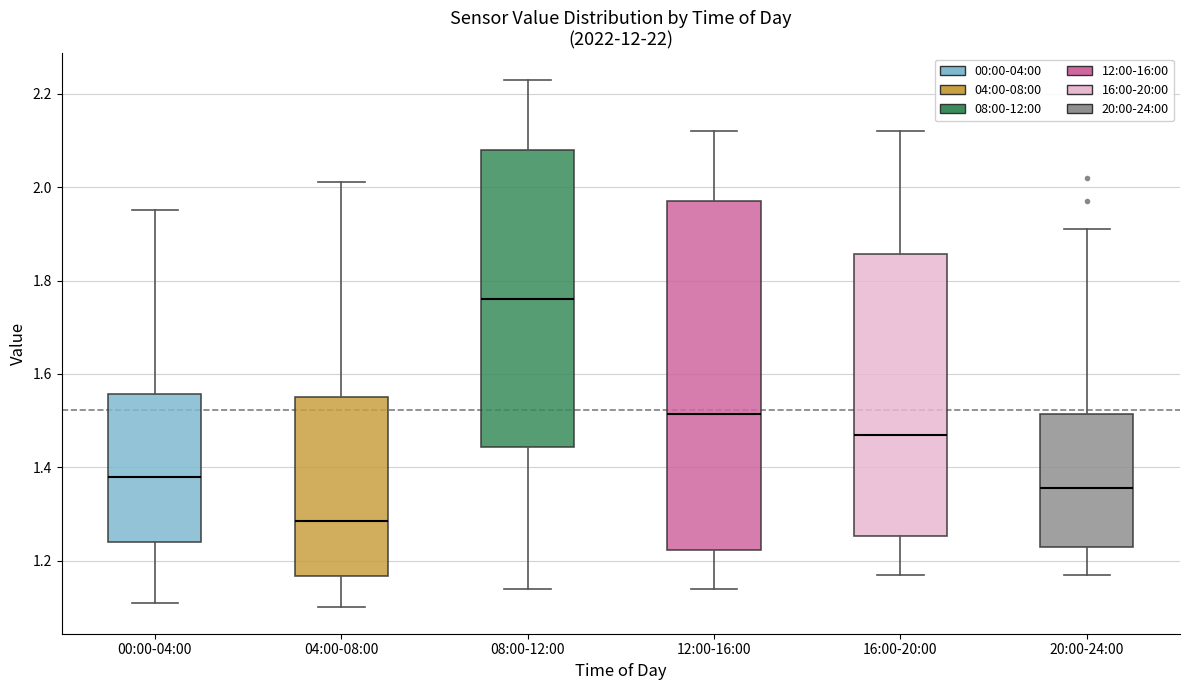

Where does the median line of the box for 20:00-24:00 sit on the y-axis? The values are not printed on the chart, so give them approximately, as read against the axis.

1.36